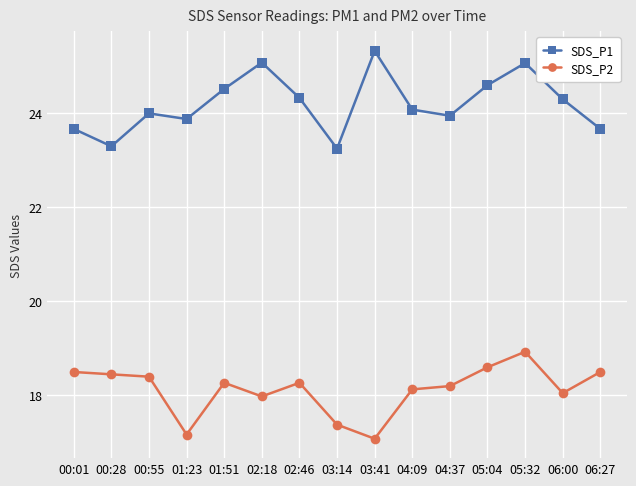

Is it true that SDS_P2 equals 18.4 at 00:55?

True